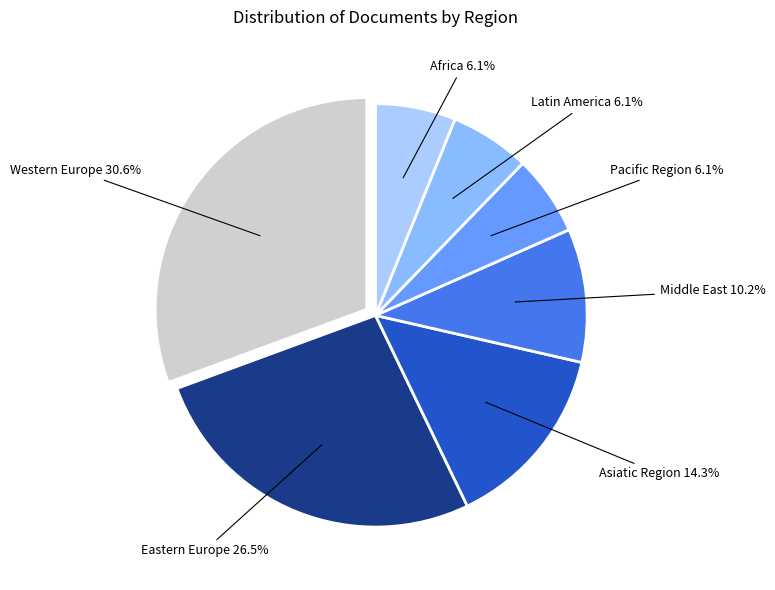

Rank the categories by value from highest to lowest.

Western Europe, Eastern Europe, Asiatic Region, Middle East, Pacific Region, Latin America, Africa